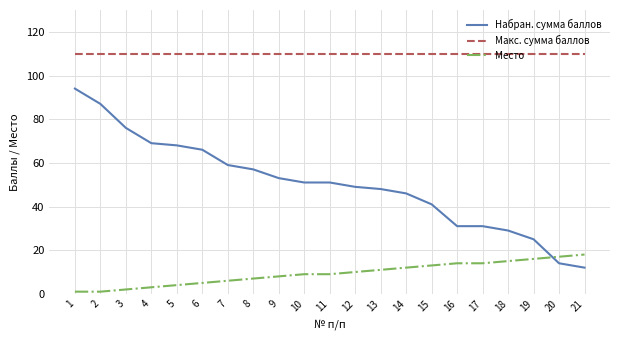

What is the greatest value displayed?

110